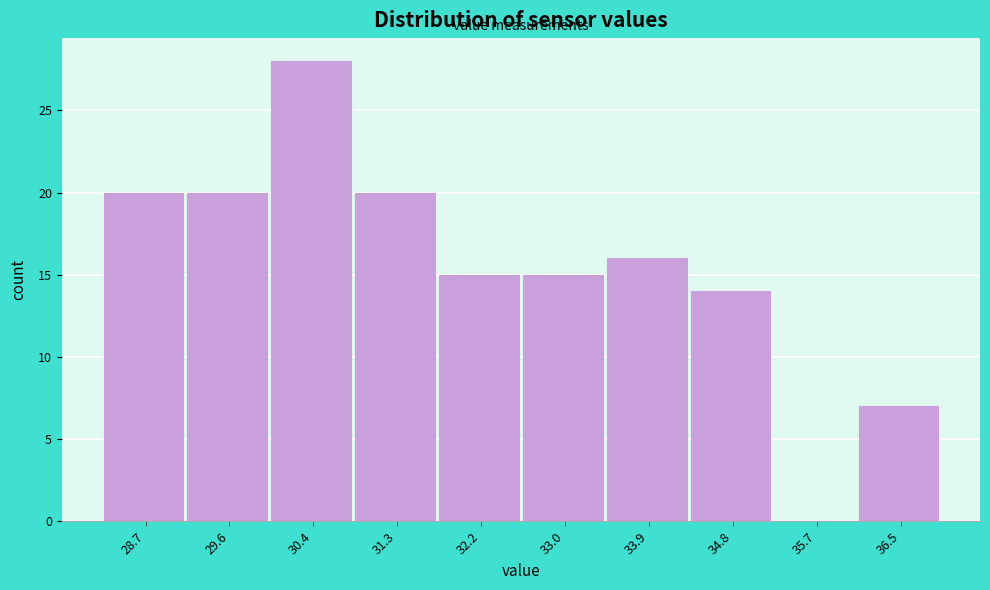

Reading left to right, extract all data points from this chart.

28.7=20	29.6=20	30.4=28	31.3=20	32.2=15	33.0=15	33.9=16	34.8=14	35.7=0	36.5=7